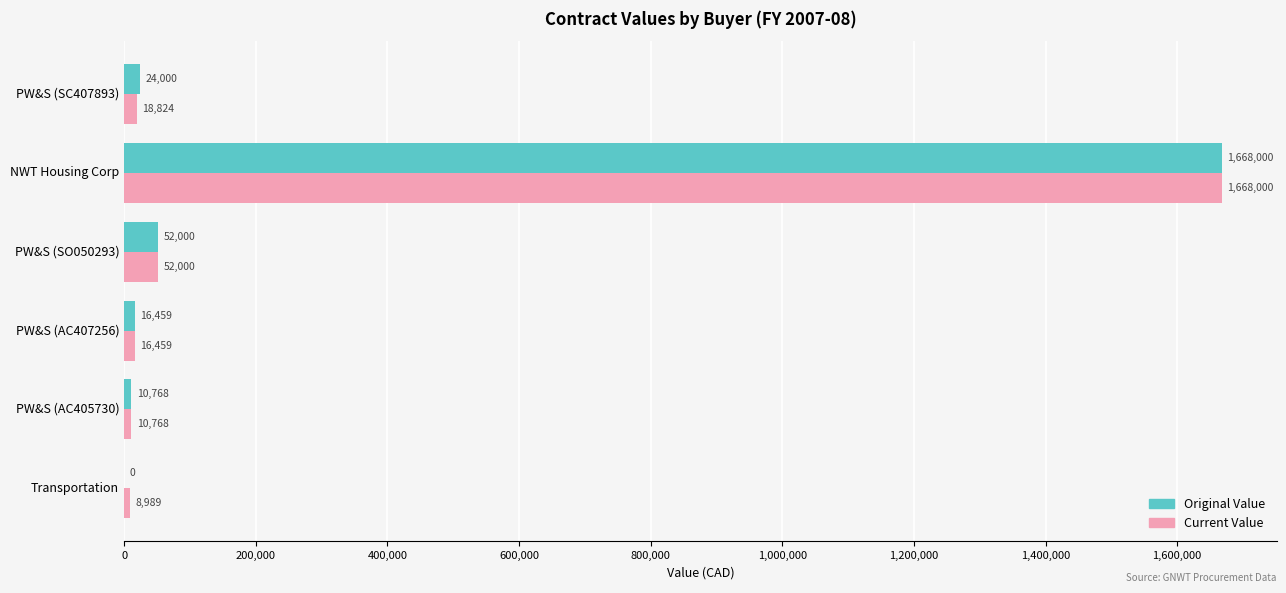

What is the greatest value displayed?

1668000.0